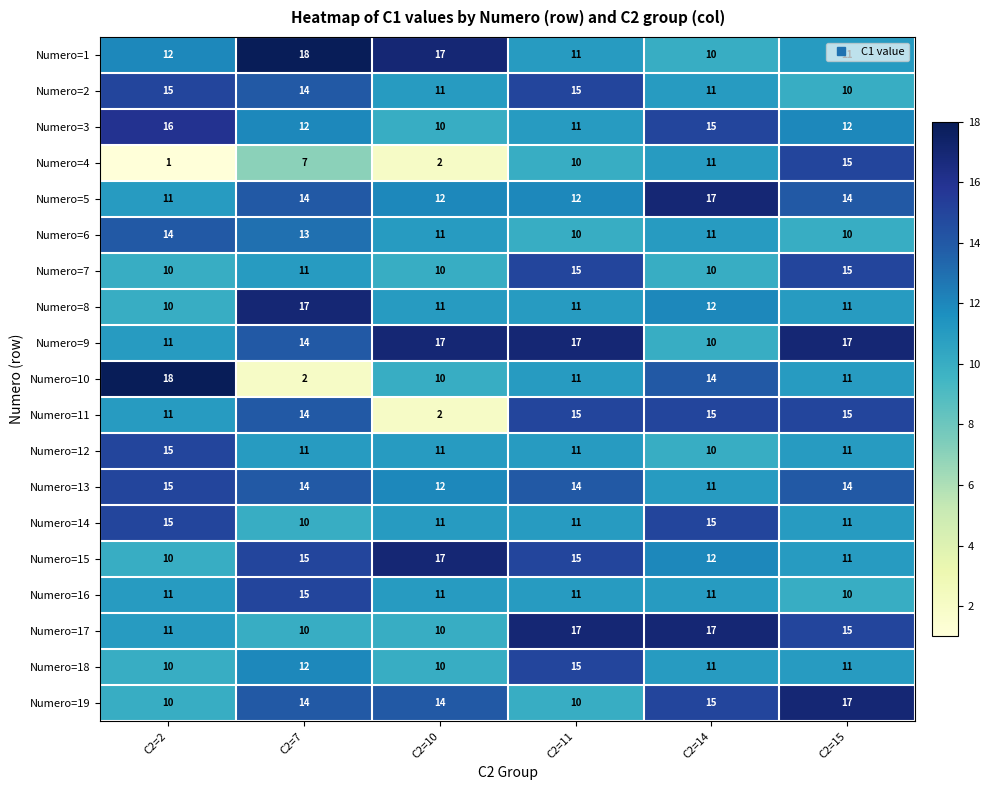

At how many categories does at least one series exceed 14?

6